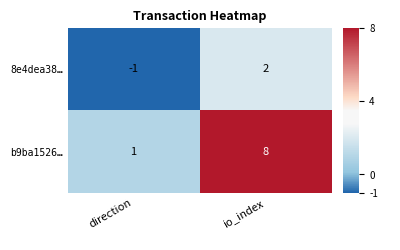

Count the number of categories in the chart.

2